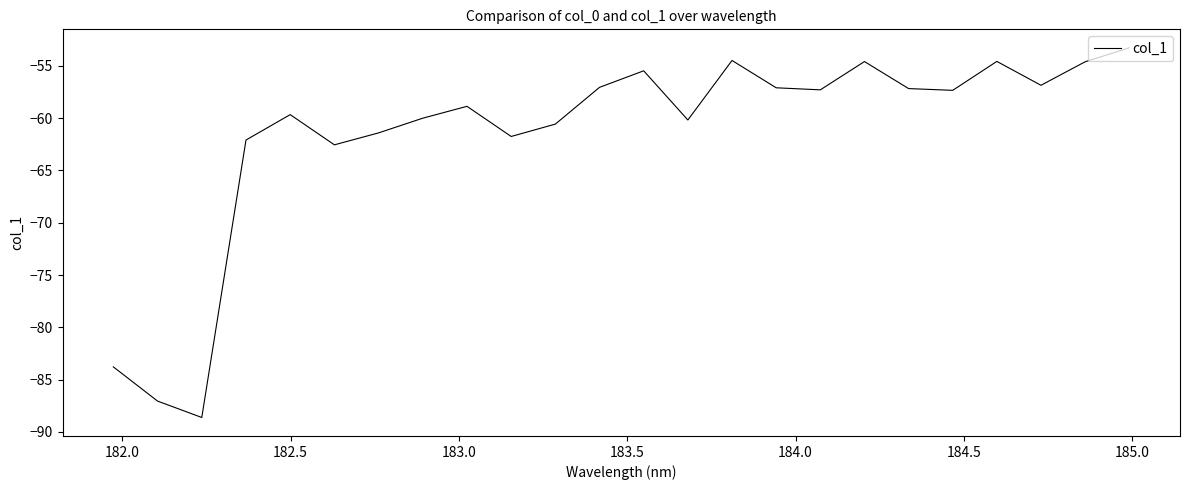

What is the maximum value shown in the chart?

-53.3